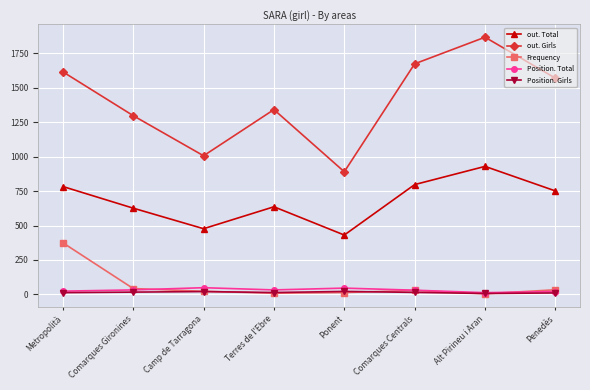

What is the maximum value shown in the chart?

1866